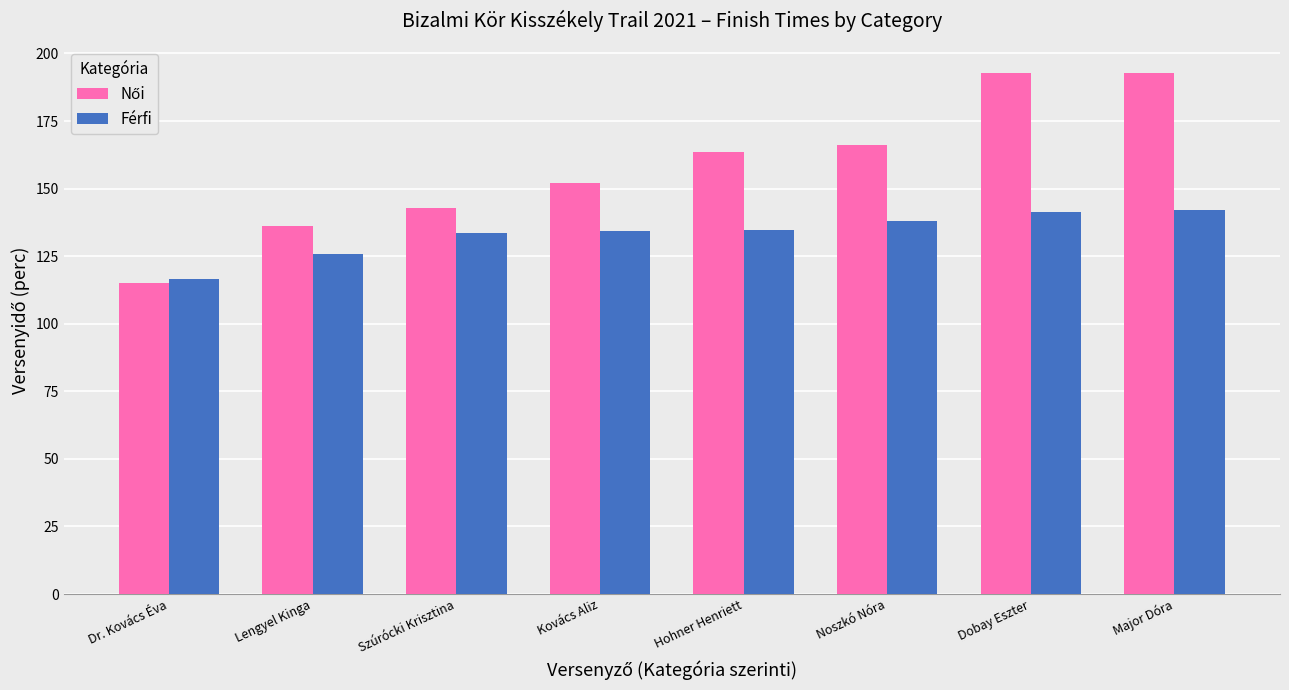

Which label corresponds to the smallest value in the chart?

Dr. Kovács Éva